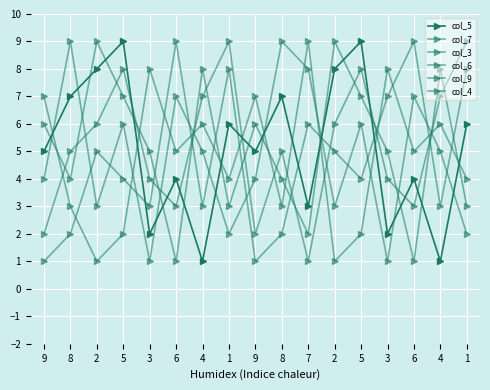

At which category does col_6 reach its first local peak?

8